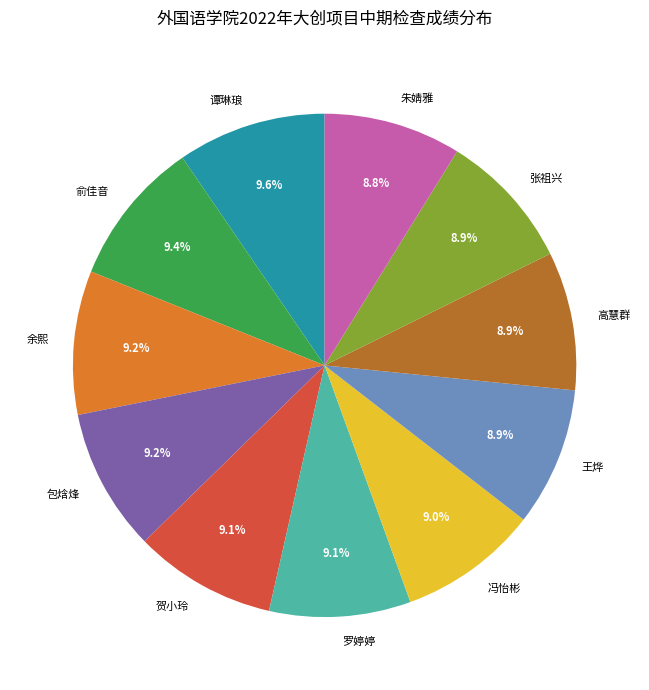

To the nearest percent, what portion does 谭琳琅 represent?

10%